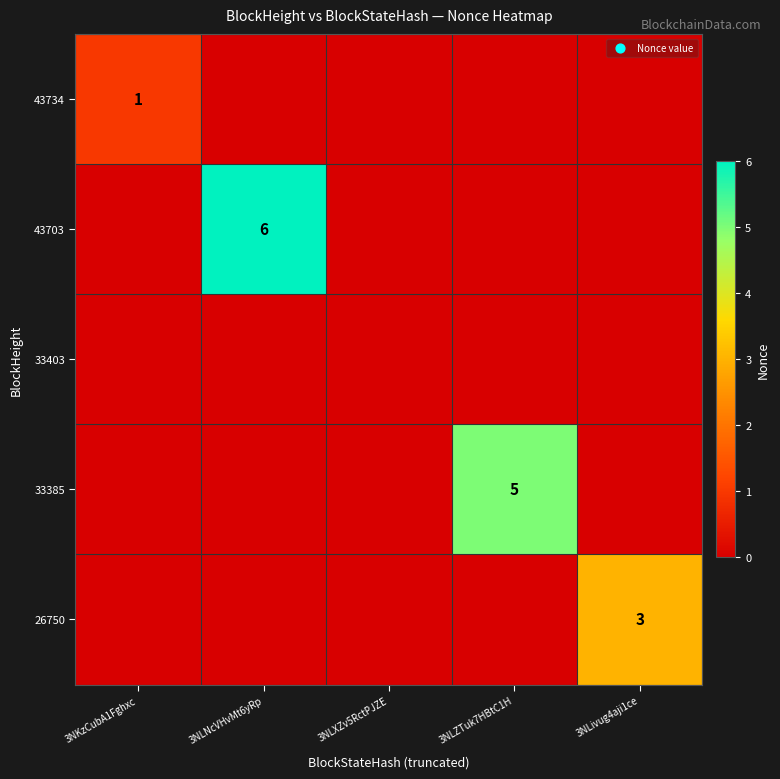

What is the spread (max minus min) of values at 3NLZTuk7HBtC1H?

5